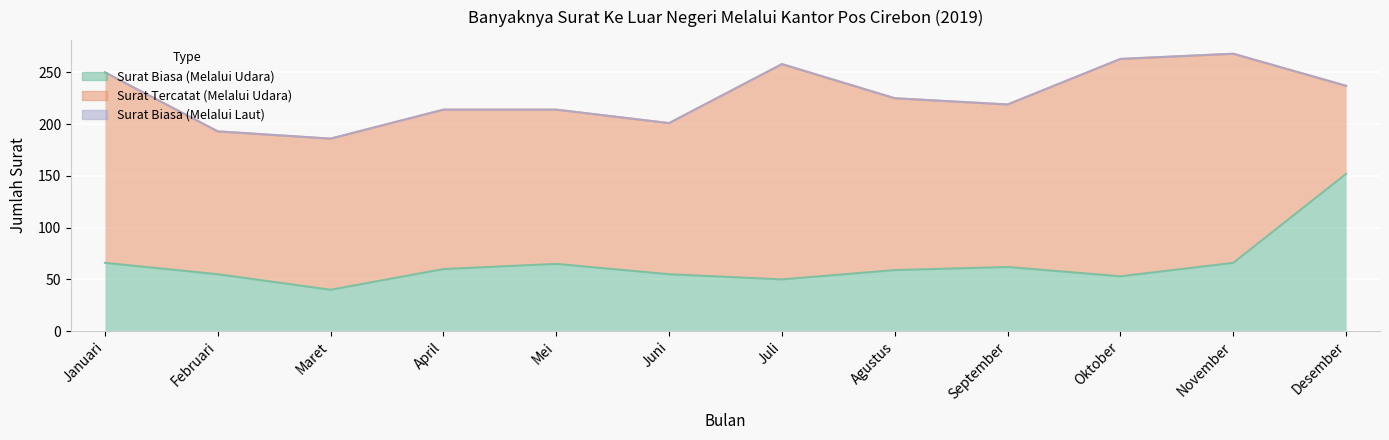

Is it true that Surat Biasa (Melalui Laut) equals 0 at Januari?

True